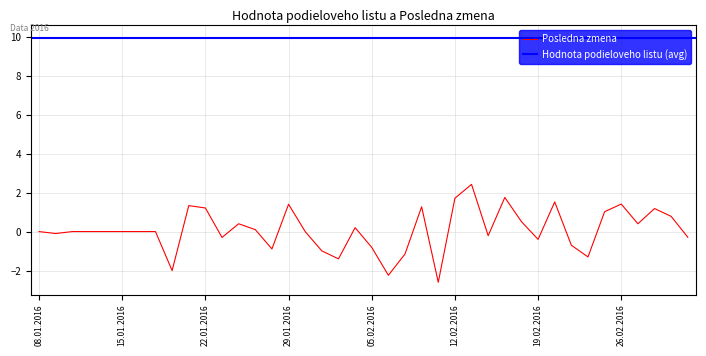

Does the chart display data point markers on the line(s)?

No